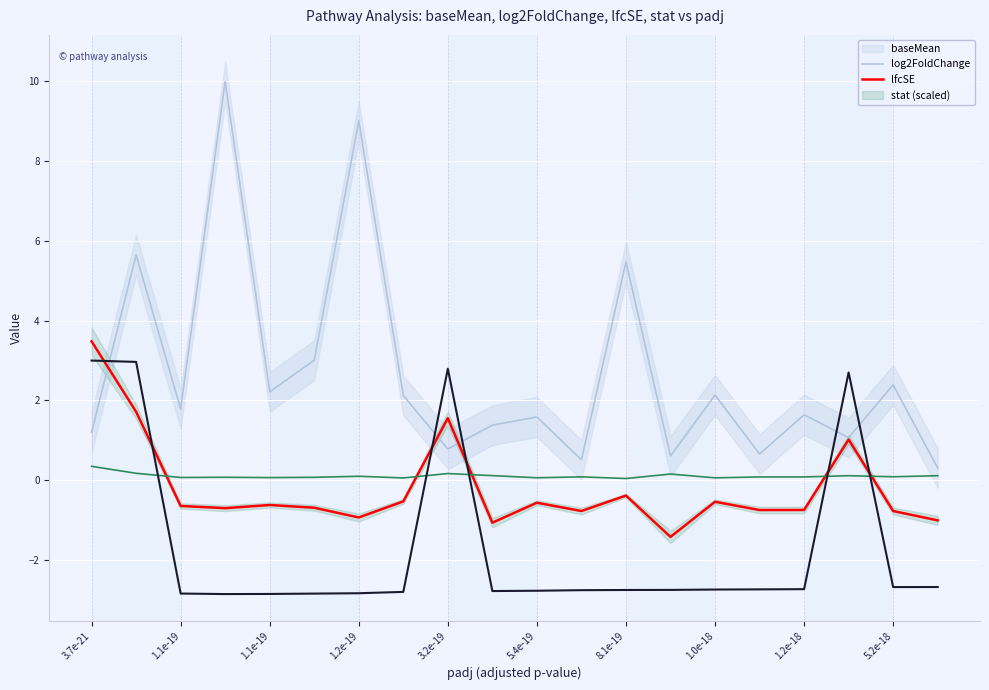

True or false: lfcSE has a value of 0.0 at 1.1e-19.

False